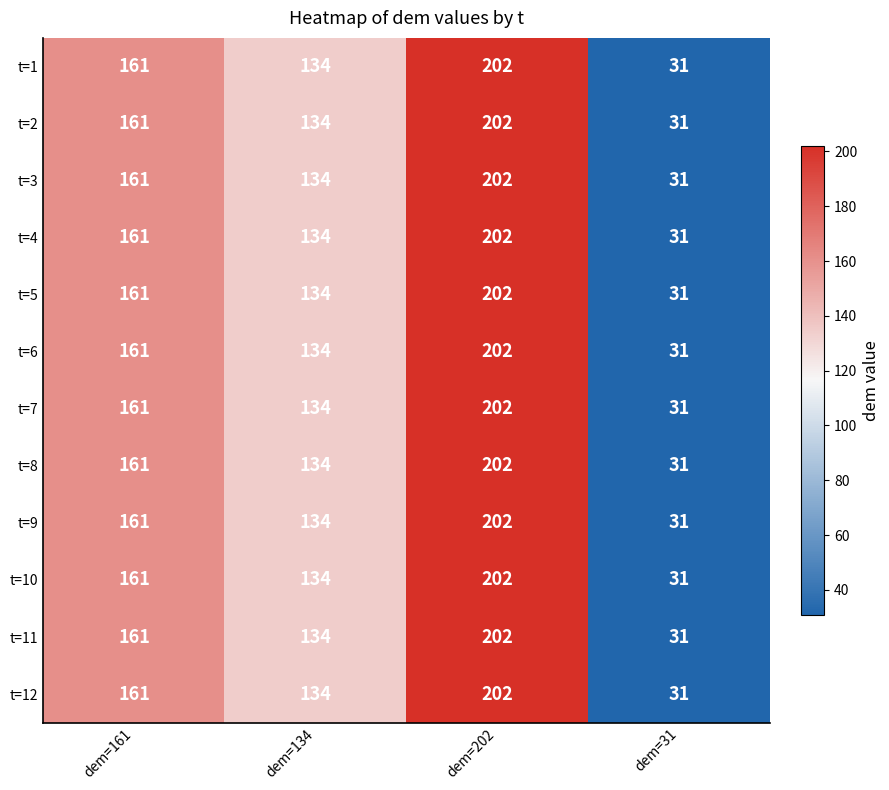

How many t=5 values are between 134 and 202?

3